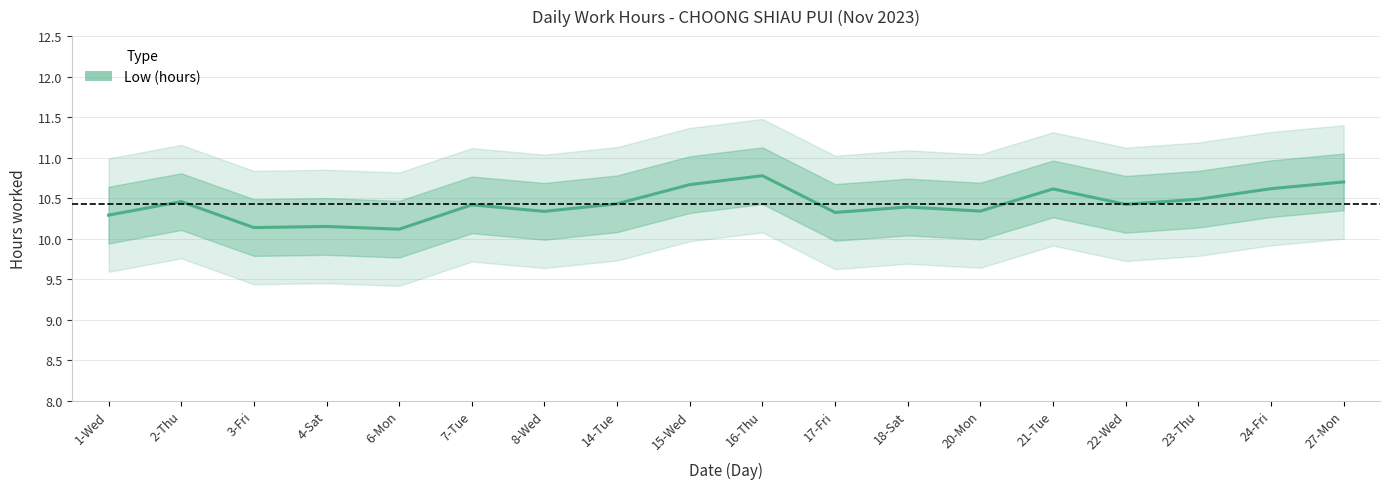

The value at 4-Sat is 10.2. True or false?

True